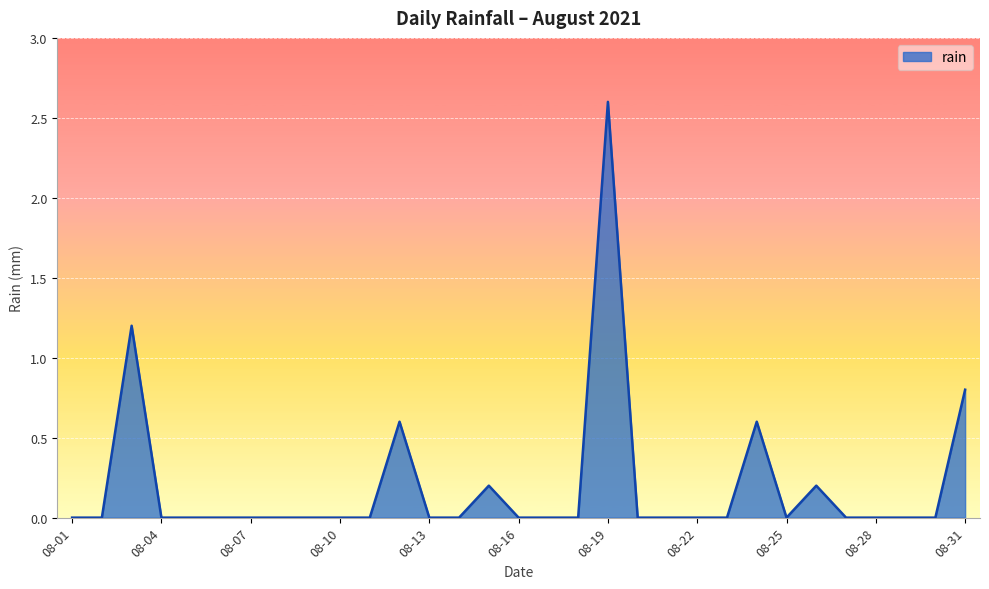

What is the average value?

0.2